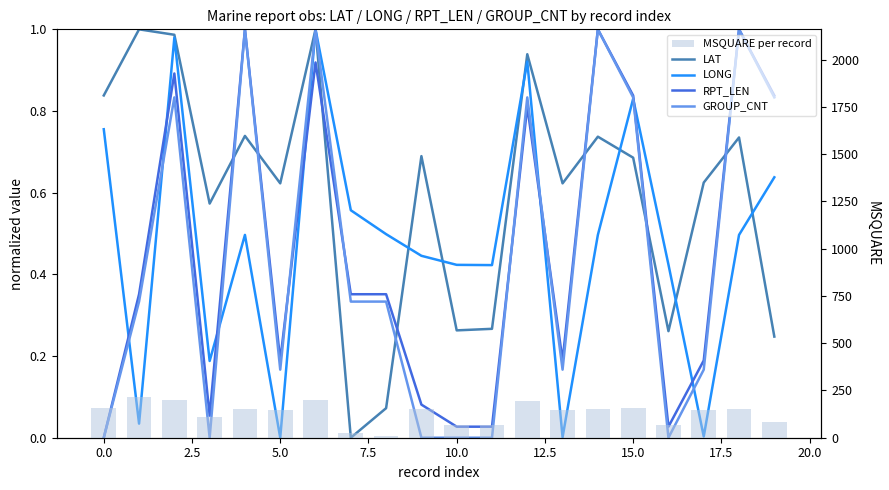

Between 2.5 and 20.0, which series saw the biggest shift?

MSQUARE per record